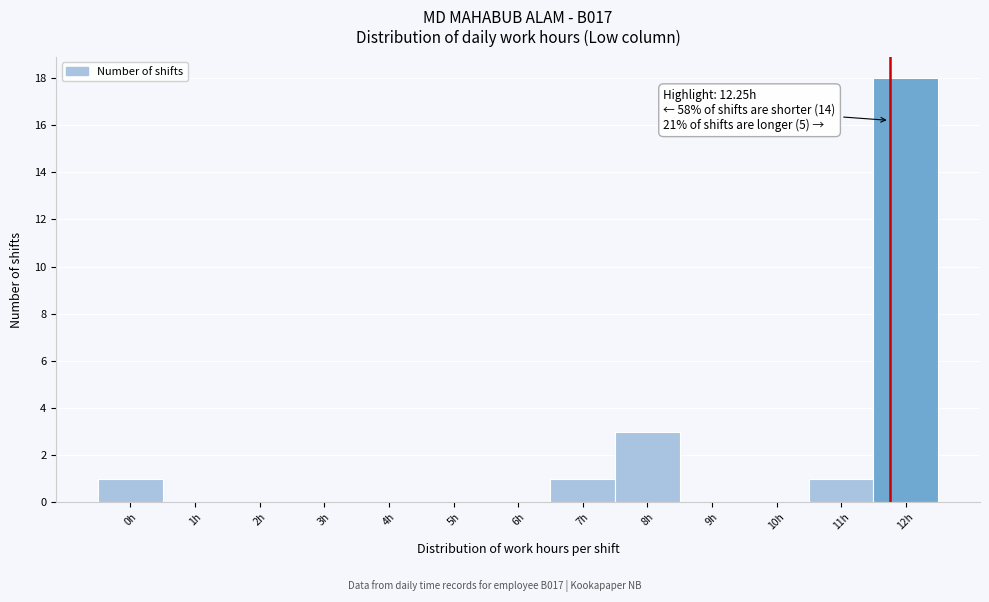

Reading left to right, transcribe all the data shown in this chart.

0h=1	1h=0	2h=0	3h=0	4h=0	5h=0	6h=0	7h=1	8h=3	9h=0	10h=0	11h=1	12h=18